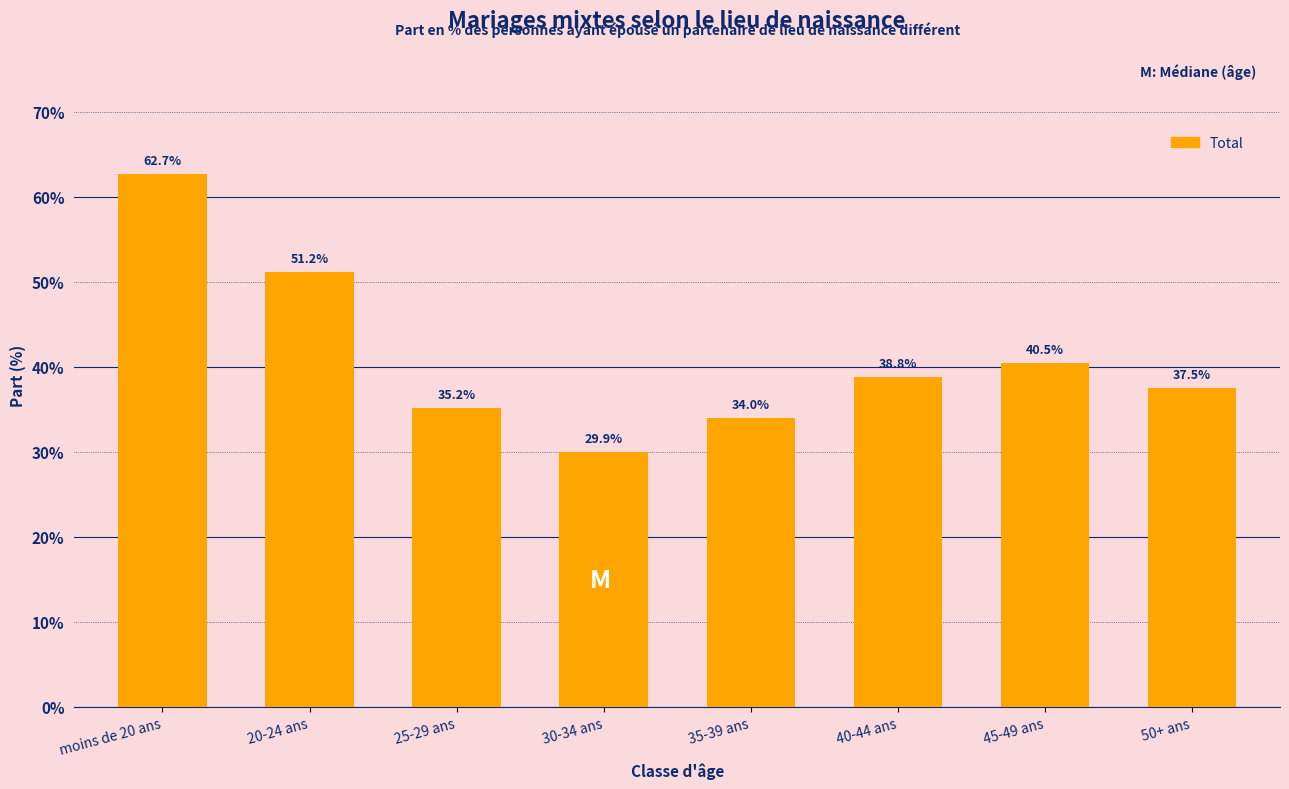

Reading left to right, transcribe all the data shown in this chart.

62.7	51.2	35.2	29.9	34.0	38.8	40.5	37.5